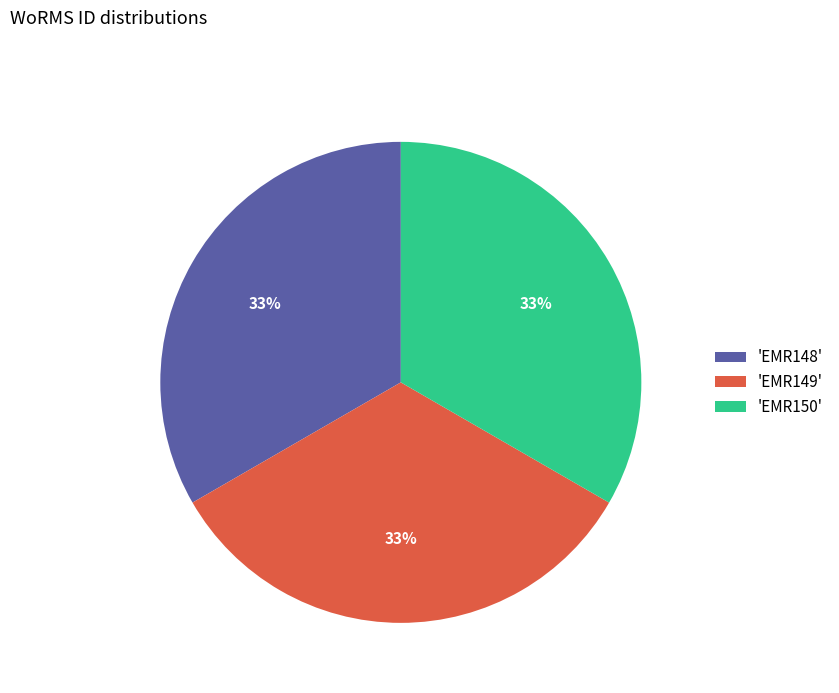

Do 'EMR148' and 'EMR149' together represent more than half of the pie?

Yes